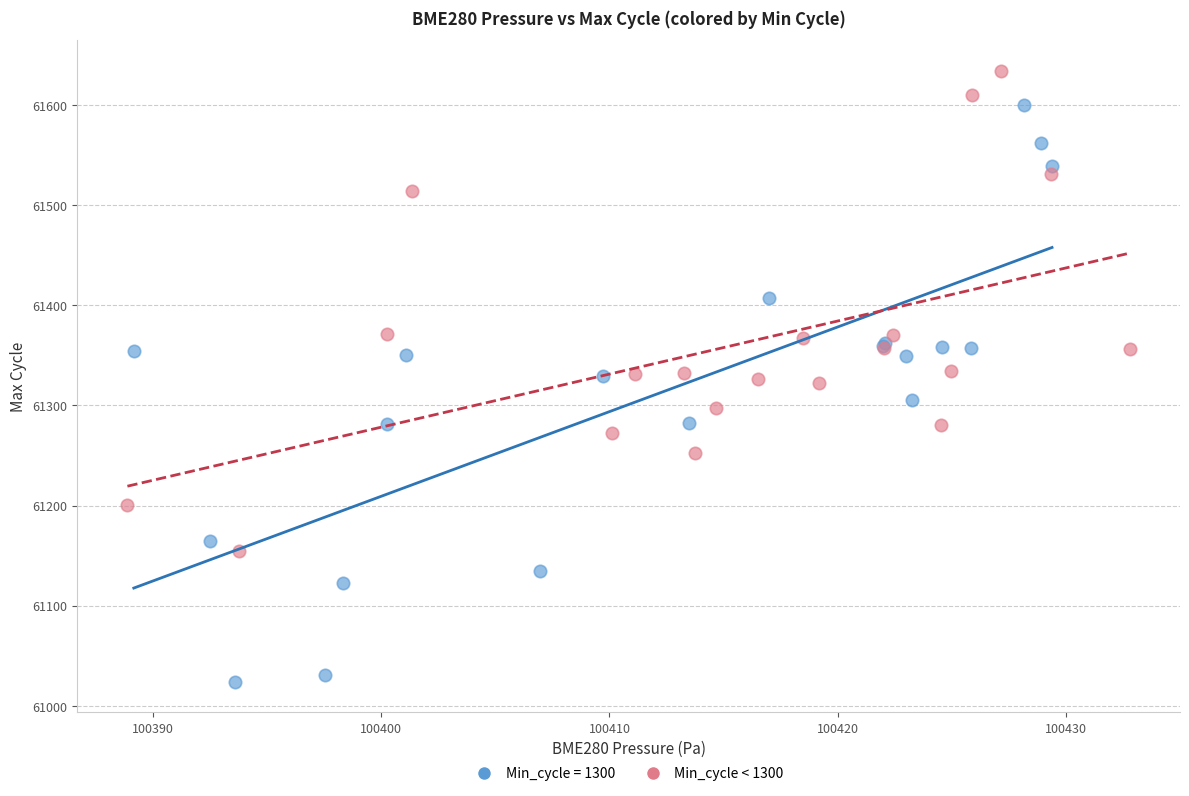

Which series reaches the maximum Y coordinate?

Min_cycle < 1300